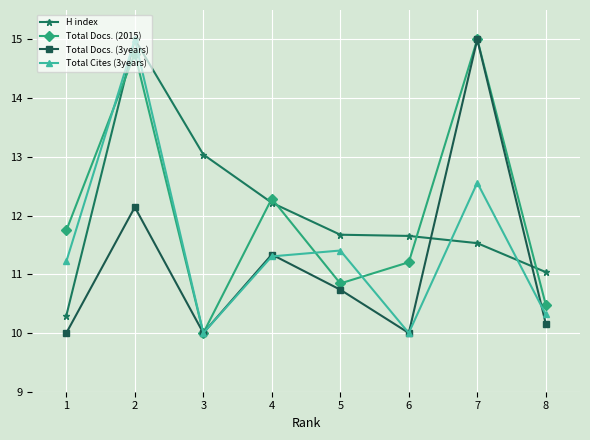

Does the chart have visible grid lines?

Yes